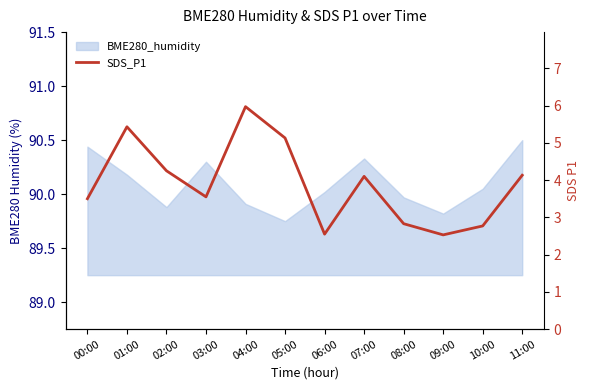

How many interior local peaks (higher than both neighbors) does the data have?

3